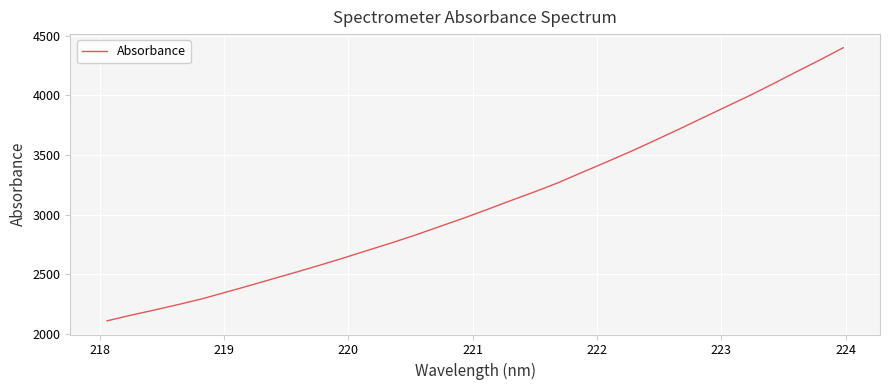

What is the maximum value shown in the chart?

4398.8